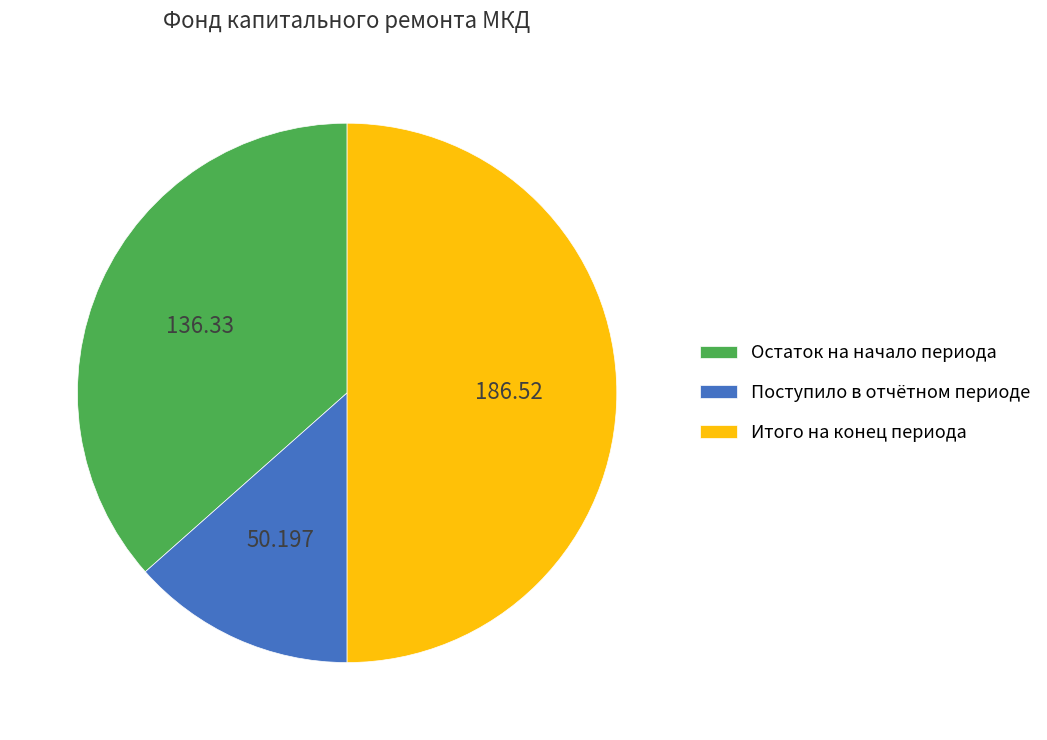

Between Поступило в отчётном периоде and Остаток на начало периода, which is larger?

Остаток на начало периода